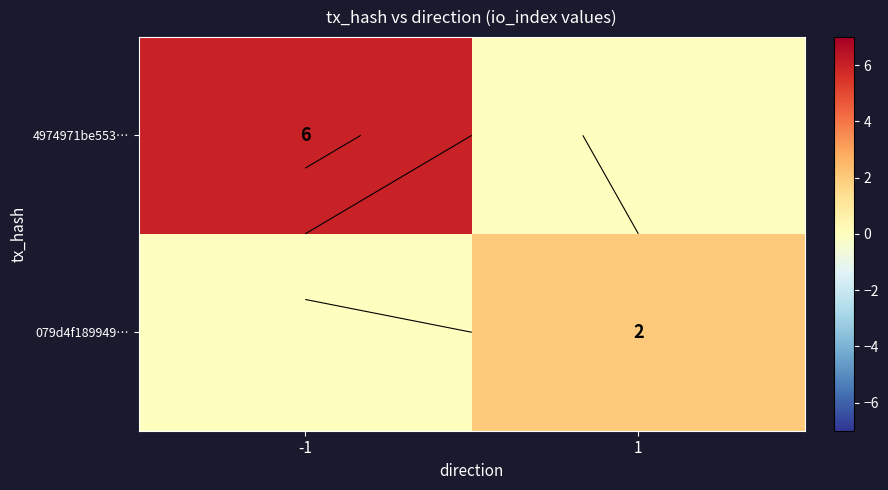

How many 4974971be553… values are between 0 and 6?

2